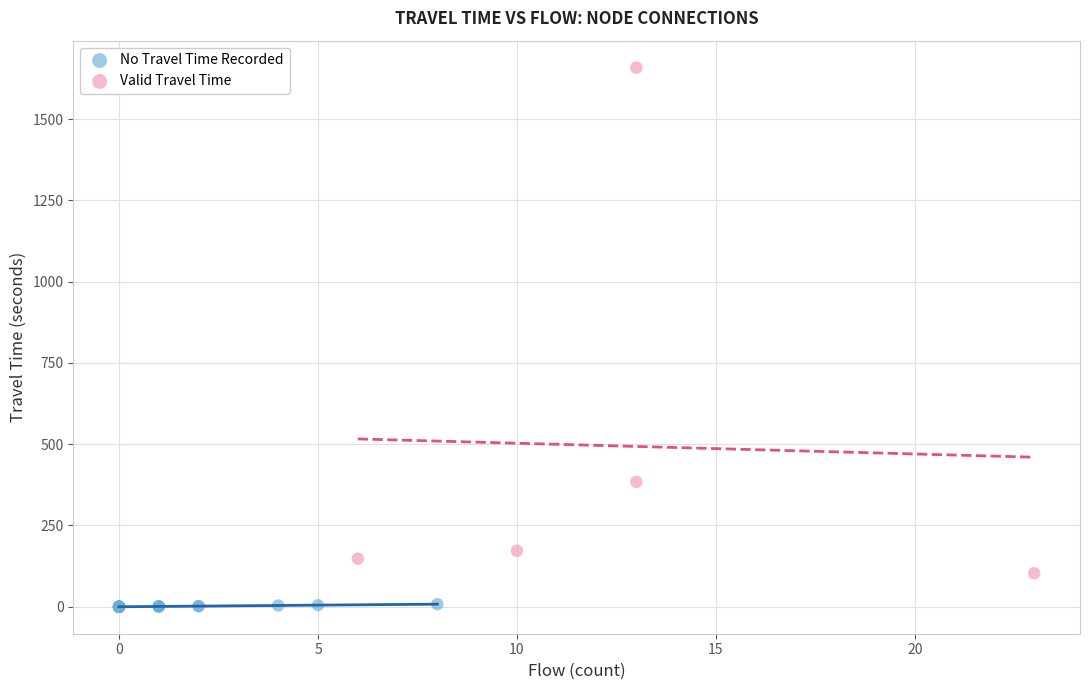

Which series contains the highest Y value?

Valid Travel Time